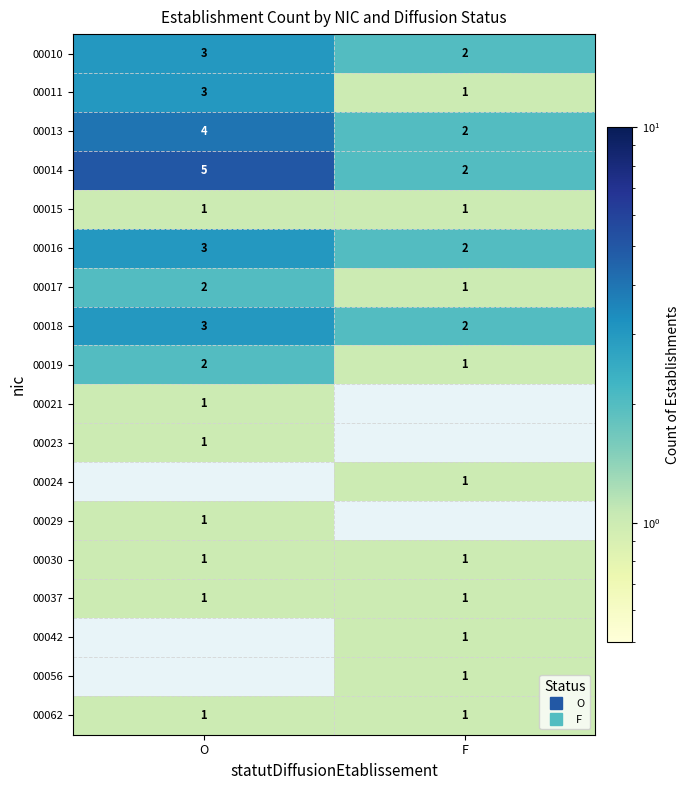

Which series has the largest total across all categories?

00014